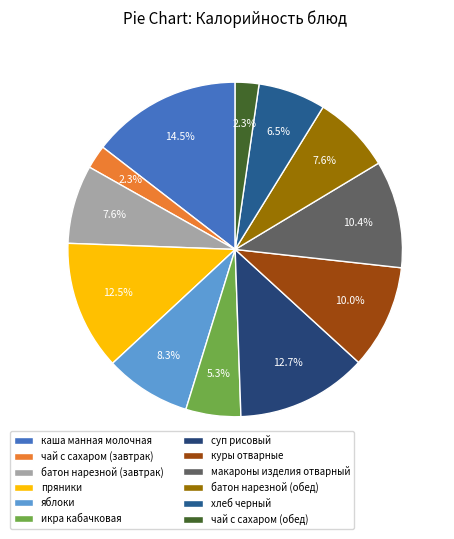

Is it true that пряники is 12% of the pie?

True